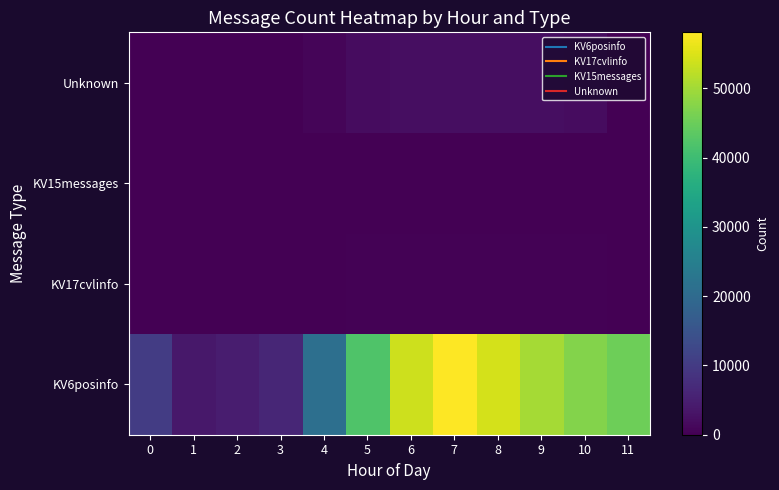

List the series in order of their peak value, lowest first.

KV15messages, KV17cvlinfo, Unknown, KV6posinfo